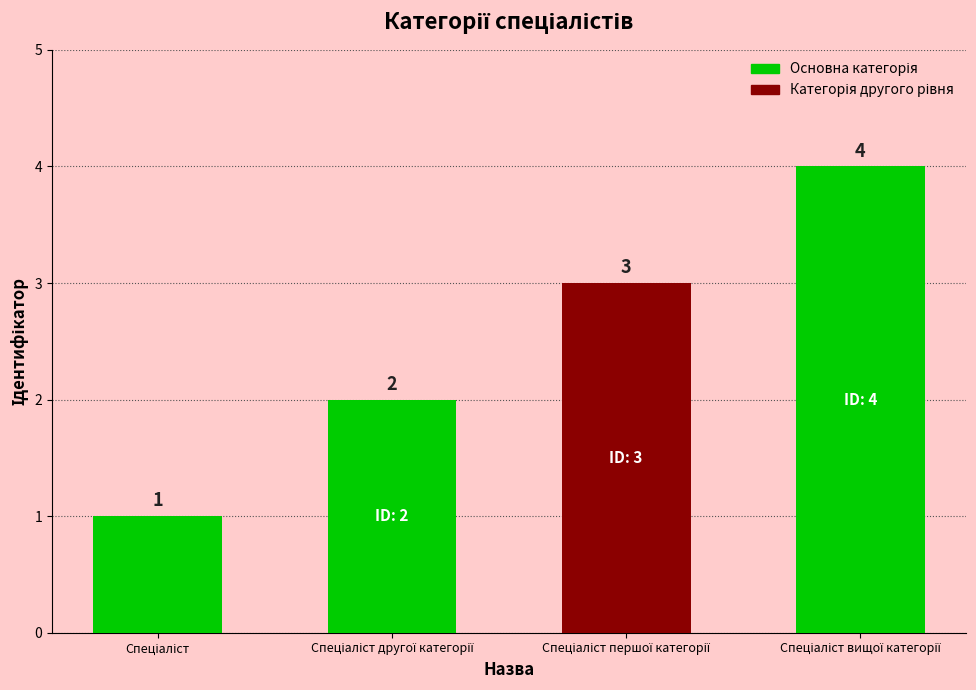

What is the value of the 2nd bar from the left?

2